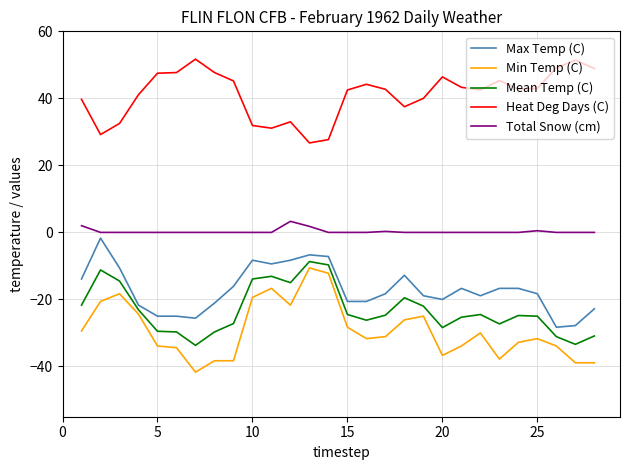

Does the chart display data point markers on the line(s)?

No